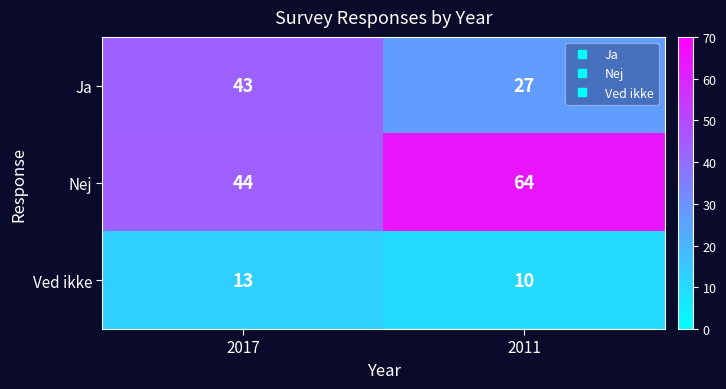

What is the difference between the maximum and minimum values in the Ved ikke series?

3